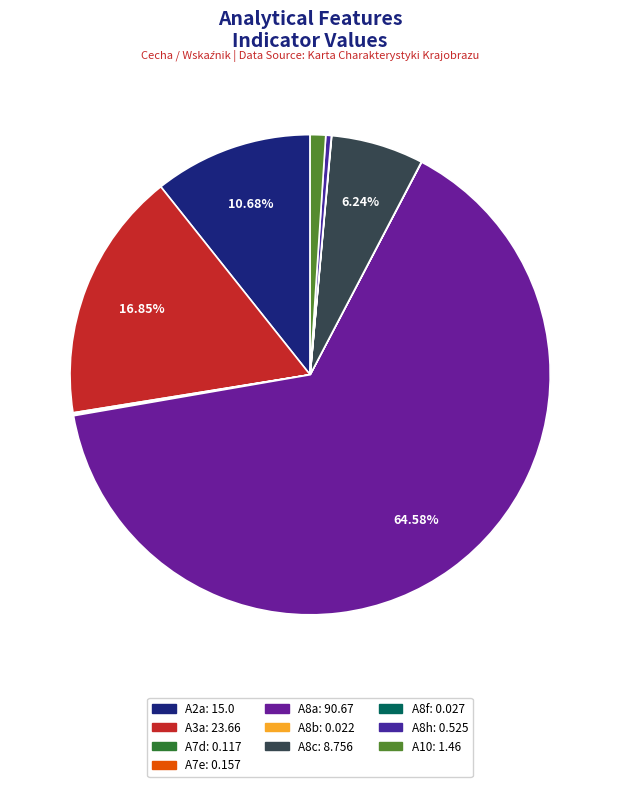

To the nearest percent, what is the average slice percentage?

10%